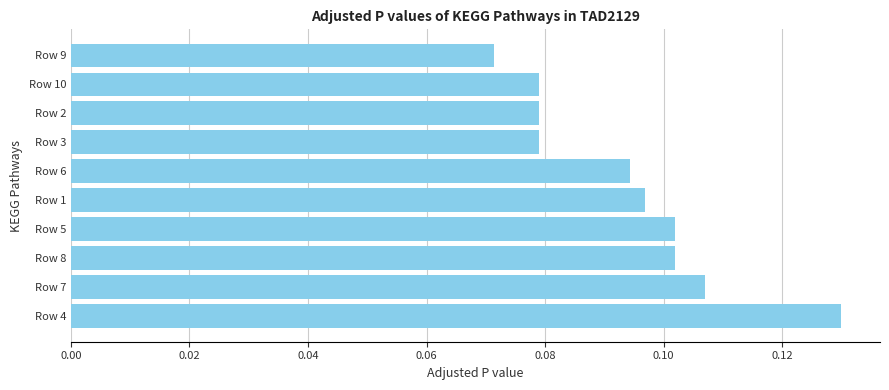

Which has a higher value, Row 1 or Row 8?

Row 8